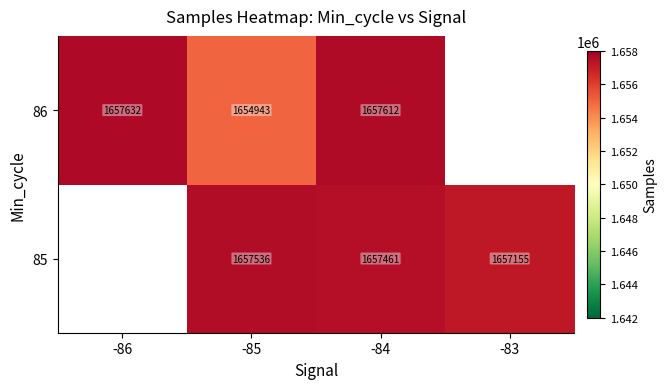

What is the sum of the 85 values at -85 and -83?

3314691